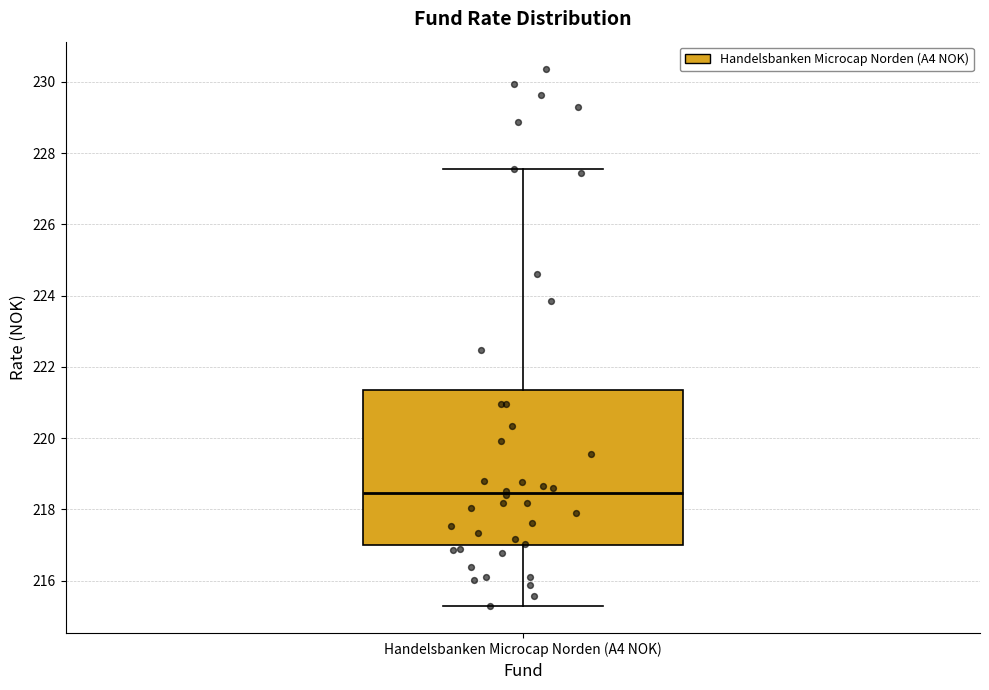

Transcribe this box plot: give where the median line is, the range the box spans, and where the two whiskers end, as read against the y-axis. The values are not printed on the chart, so give them approximately, as read against the axis.

median 218.4, box 217.0 to 221.4, whiskers 215.2 to 227.6